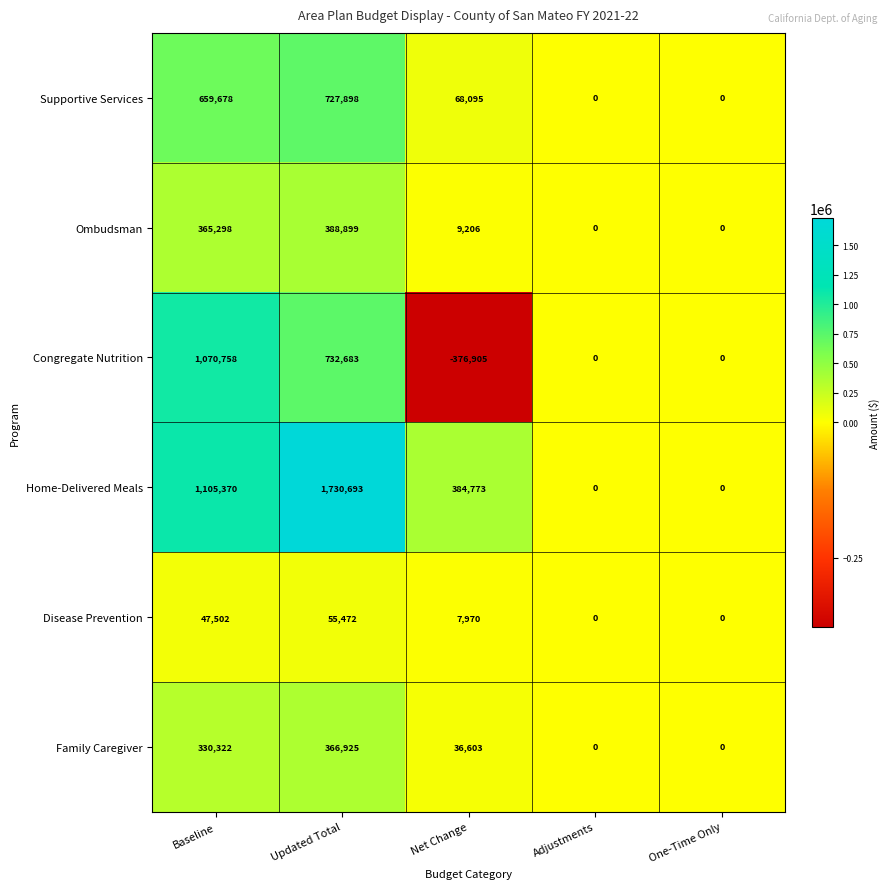

Which label corresponds to the largest value in the chart?

Updated Total